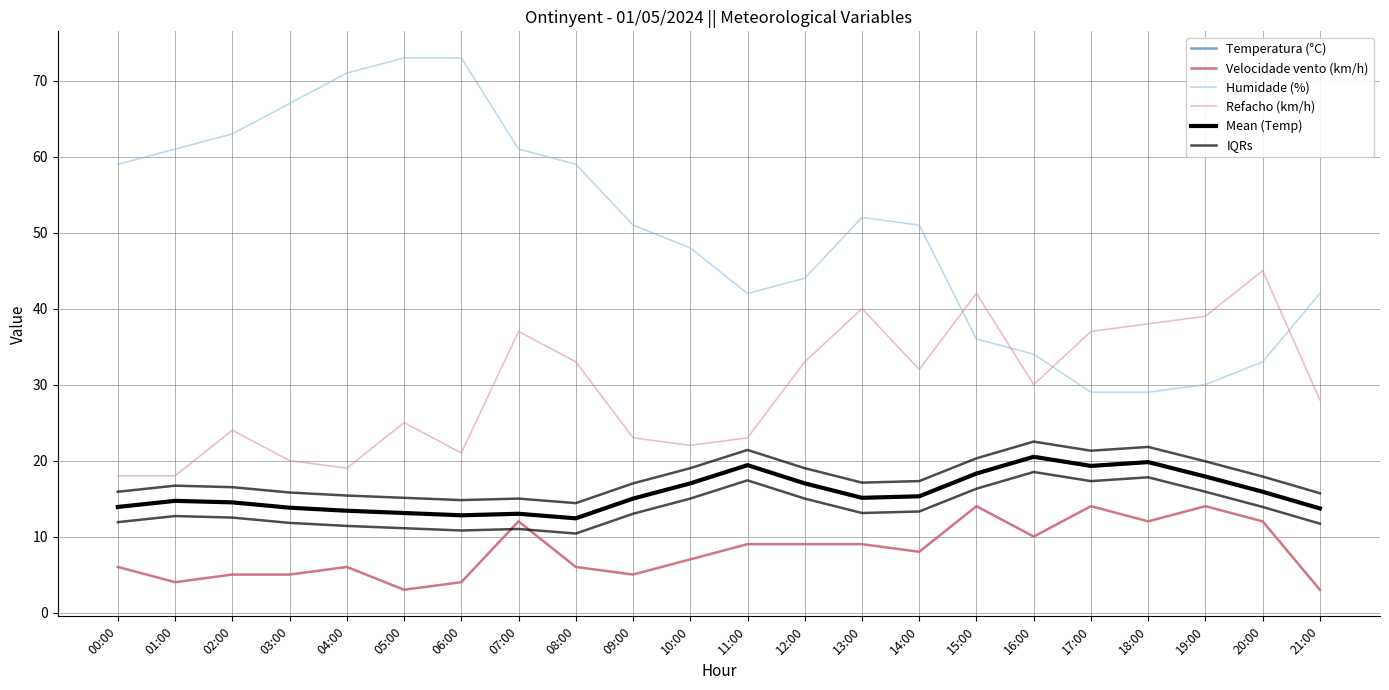

What is the difference between the second highest and minimum values in the Humidade (%) series?

44.0